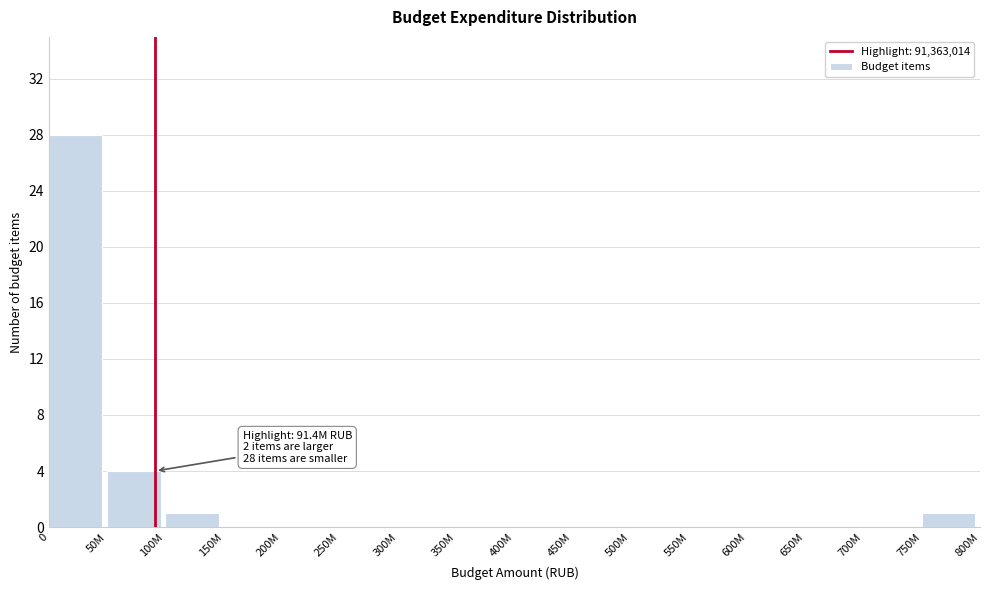

Reading left to right, list all the values displayed in this chart.

0=28	50M=4	100M=1	150M=0	200M=0	250M=0	300M=0	350M=0	400M=0	450M=0	500M=0	550M=0	600M=0	650M=0	700M=0	750M=1